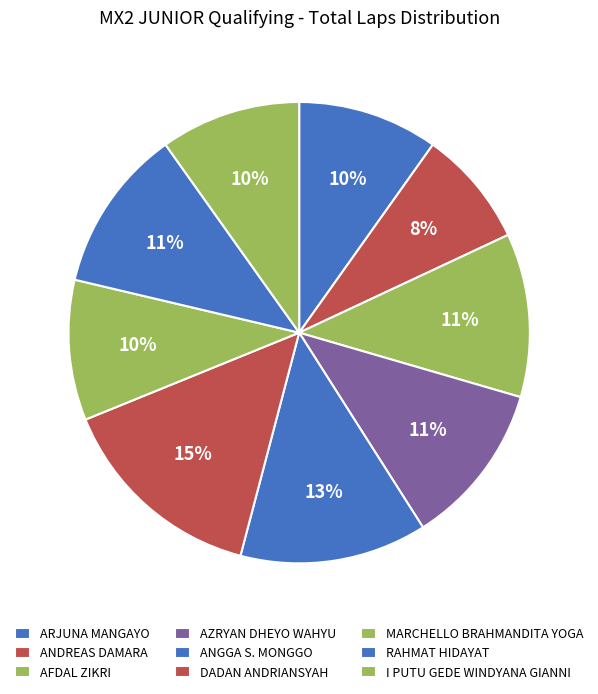

To the nearest percent, what is the average slice percentage?

11%